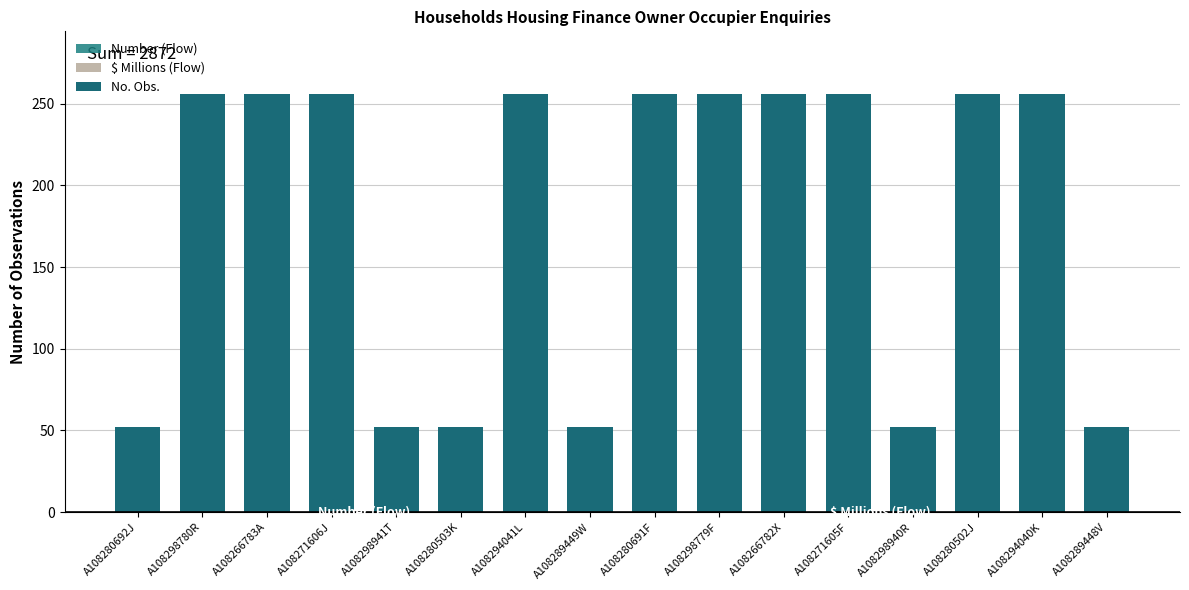

What is the change in value from A108289449W to A108271605F?

+204